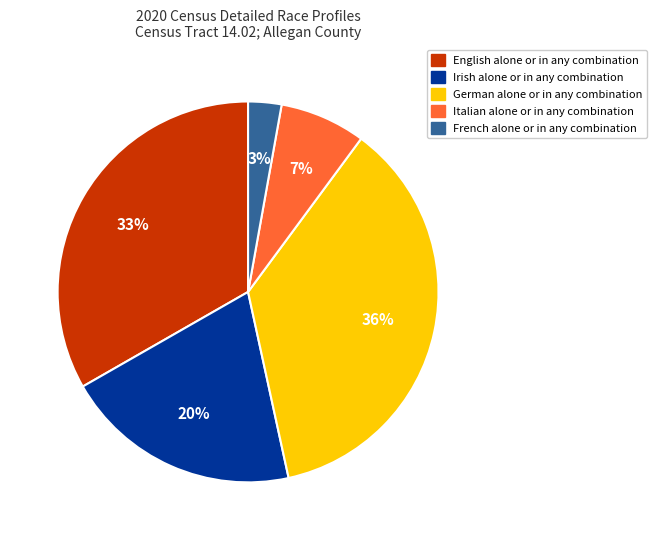

To the nearest percent, what is the difference between the English alone or in any combination and French alone or in any combination slice percentages?

30%